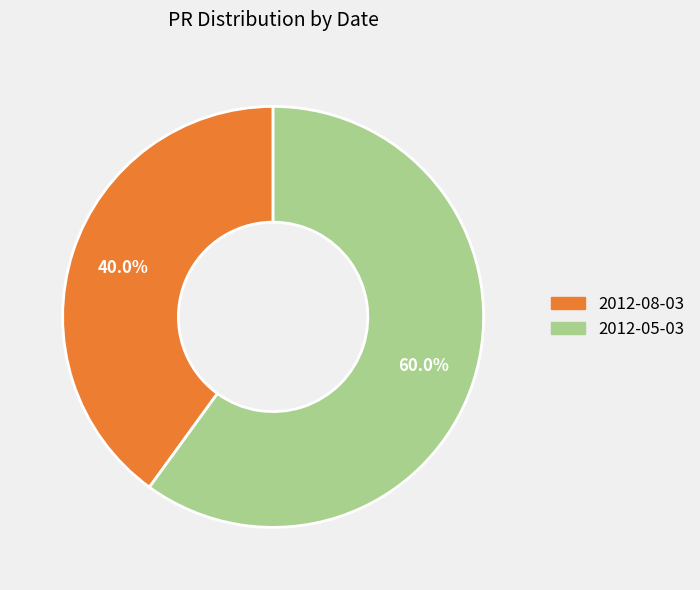

How many slices are in this pie chart?

2